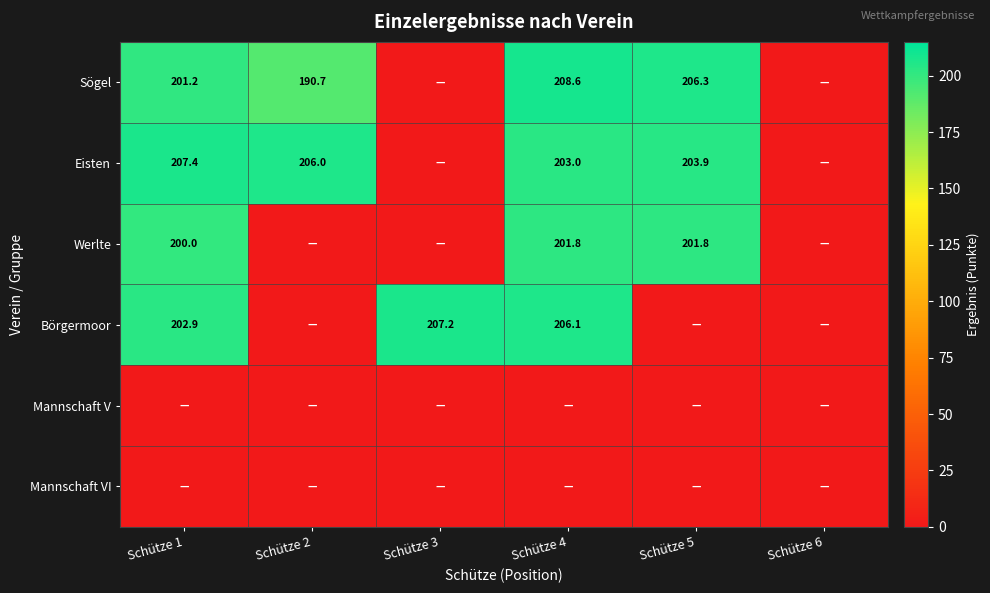

Which category has the lowest value across all series?

Schütze 3